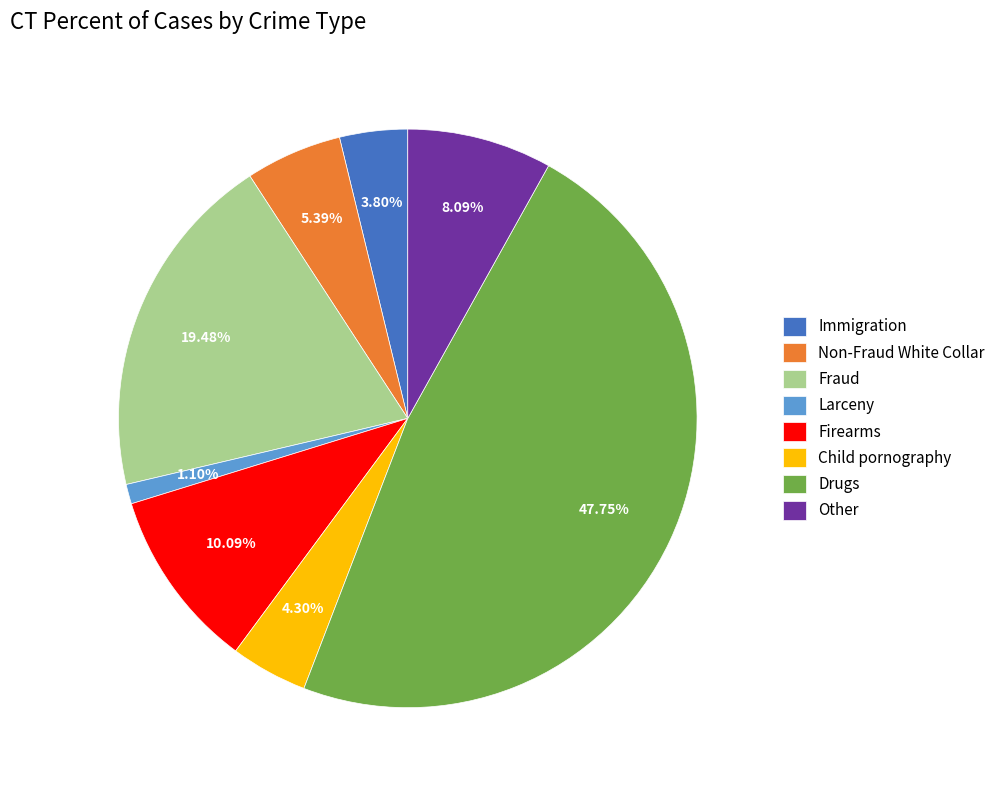

Which has a higher value, Fraud or Immigration?

Fraud